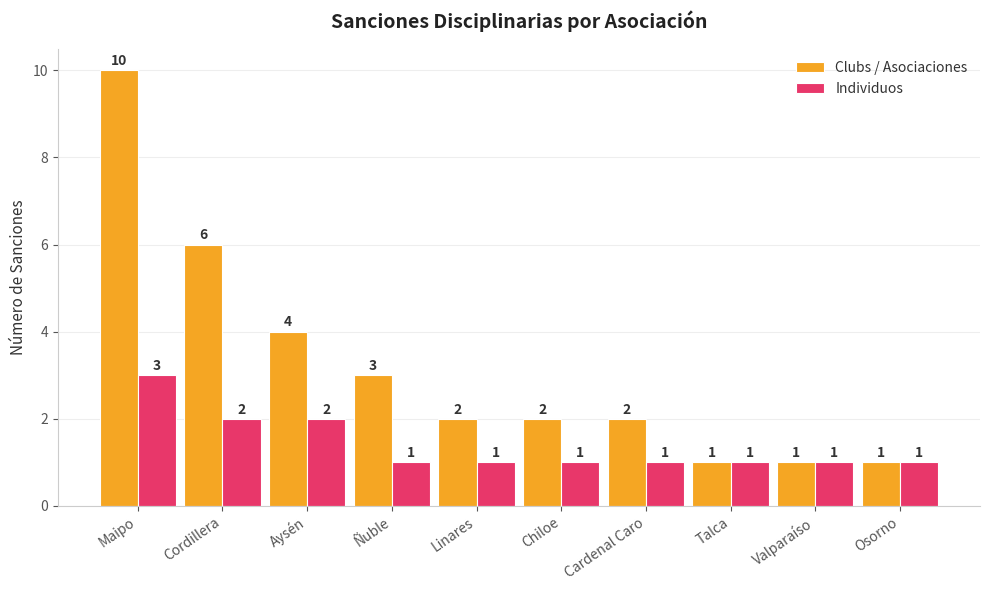

What is the sum of all Clubs / Asociaciones values?

32